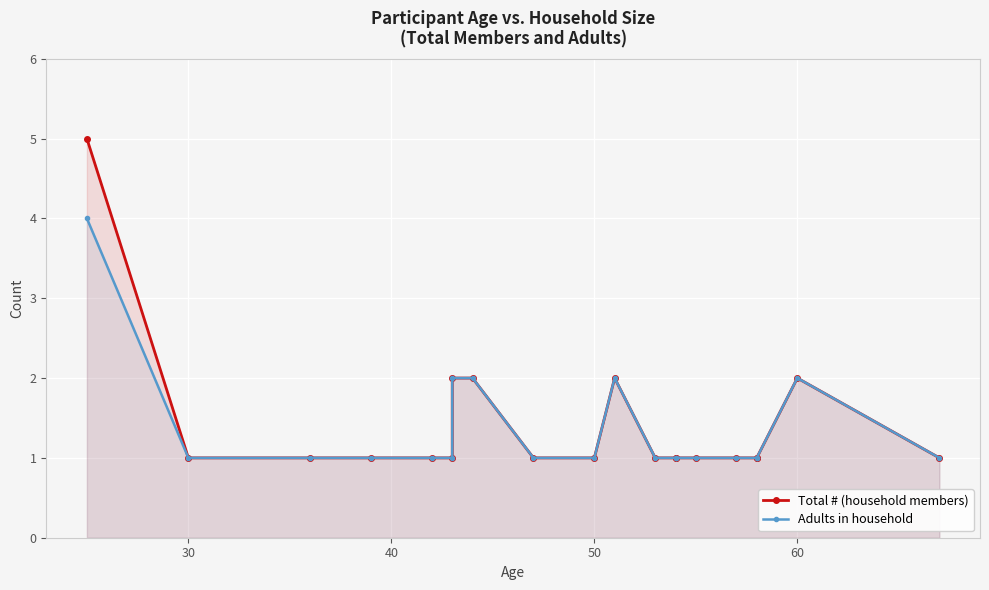

Which series has the largest total across all categories?

Total # (household members)